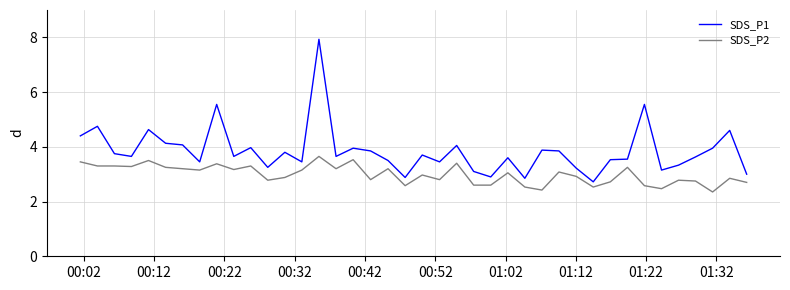

List the series in order of their overall mean, highest first.

SDS_P1, SDS_P2